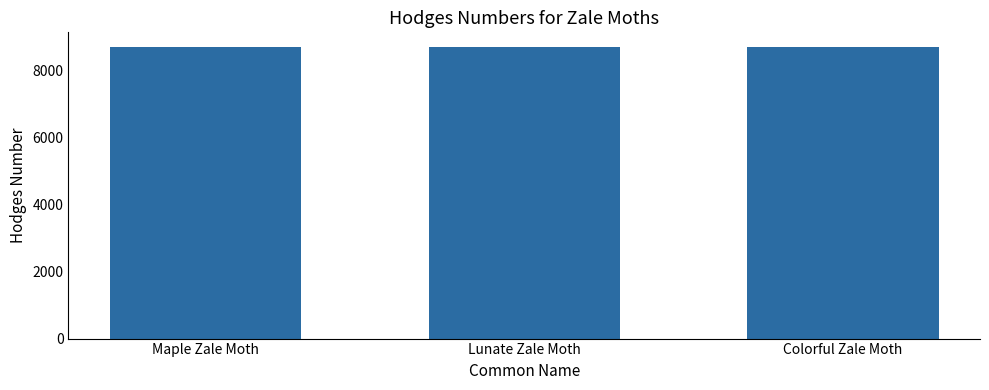

Read the value at Lunate Zale Moth.

8689